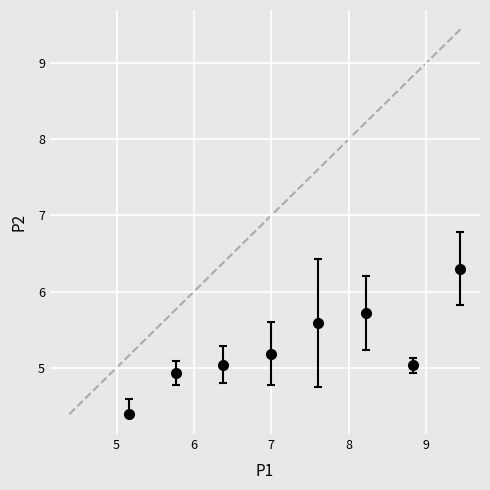

What is the sum of all values?

42.2